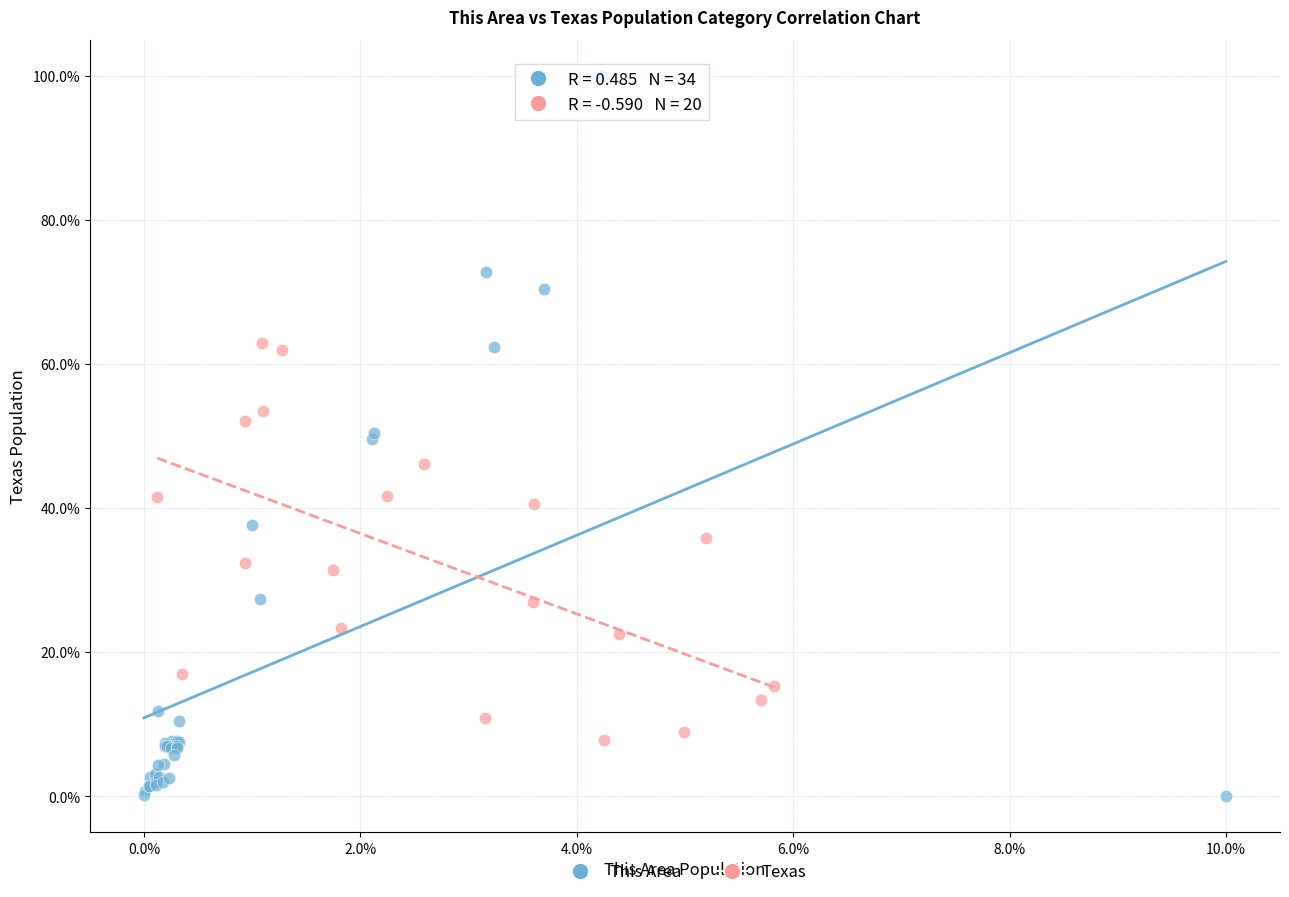

Which series has the widest spread of Y values?

This Area